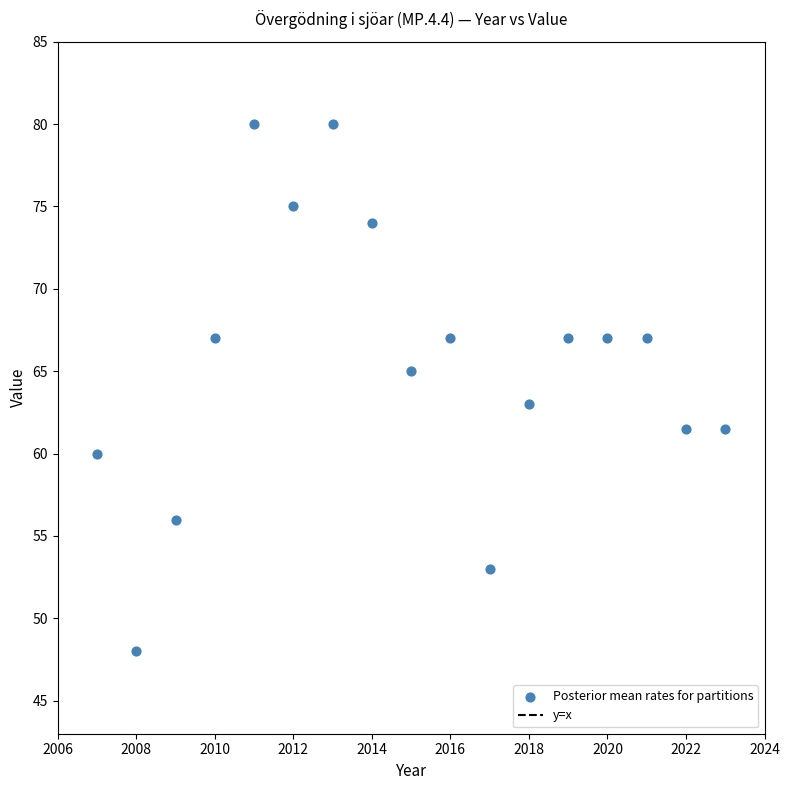

What is the range of X values (max minus min)?

16.0